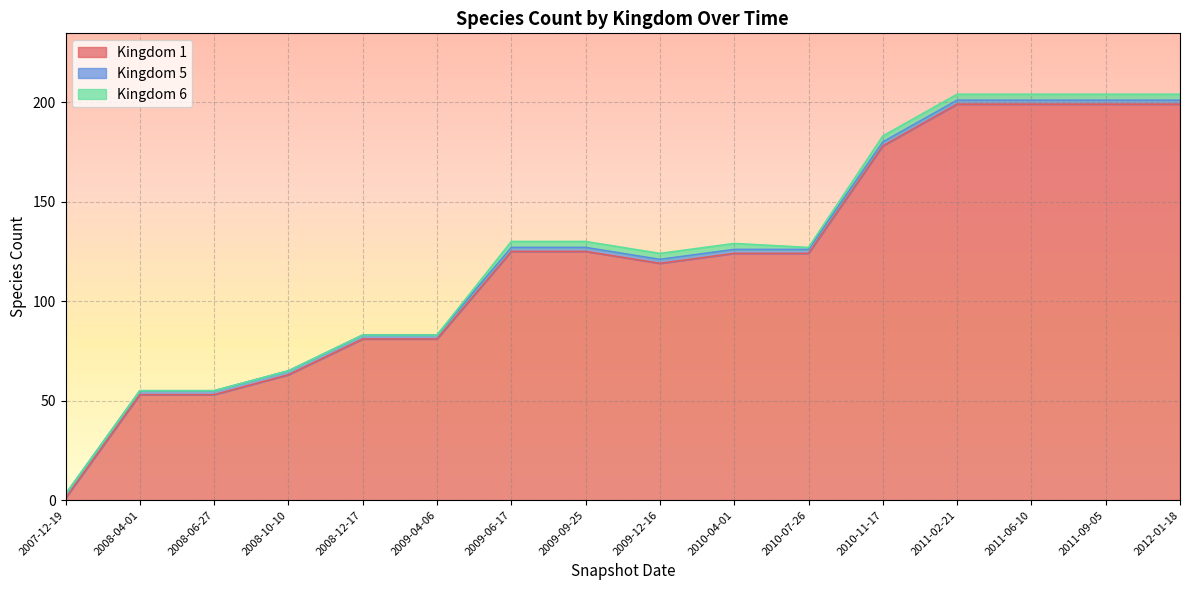

What is the difference between the maximum and second lowest values in the Kingdom 1 series?

146